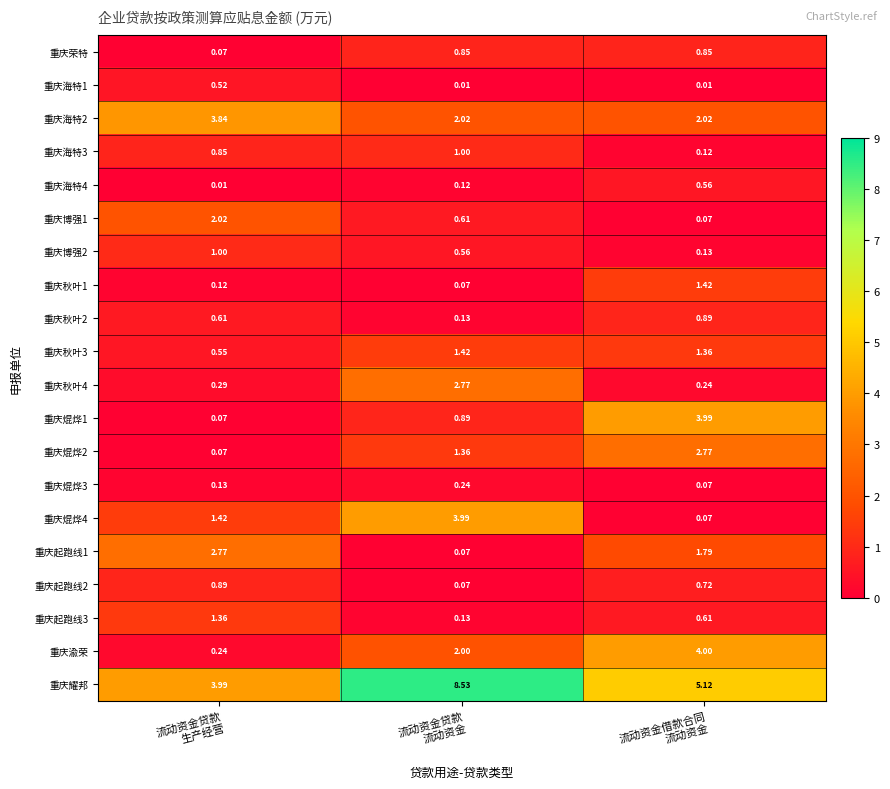

Which series has the largest total across all categories?

重庆耀邦